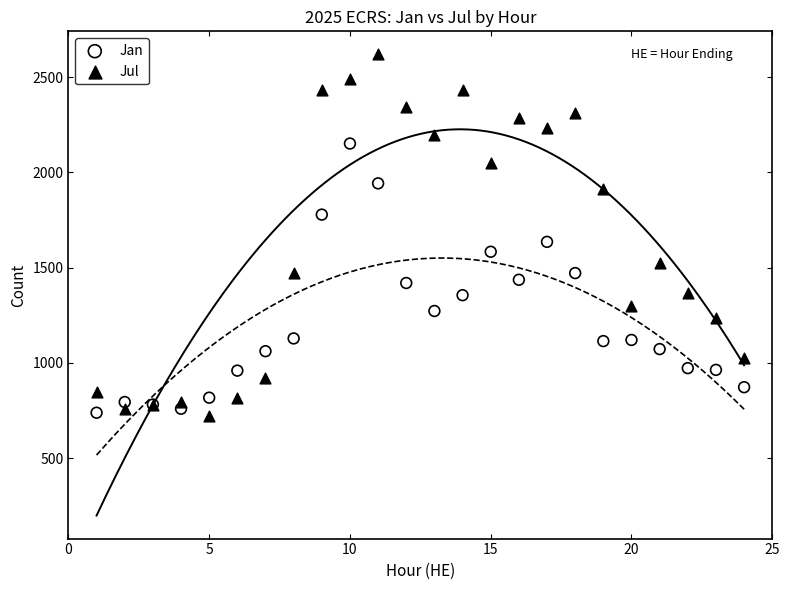

What is the X range (max minus min) for the scatter plot?

23